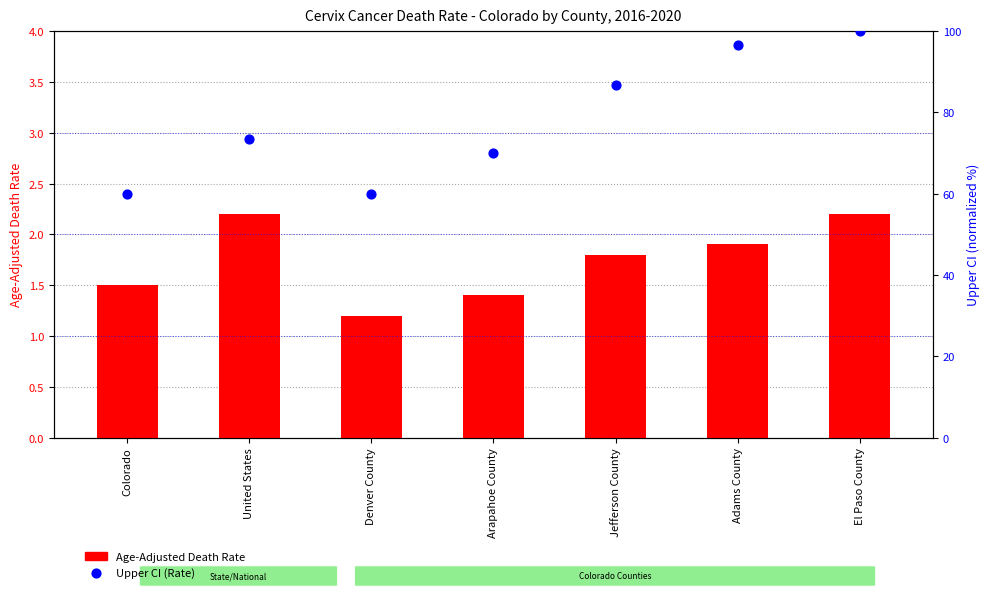

At how many categories does at least one series exceed 38?

7